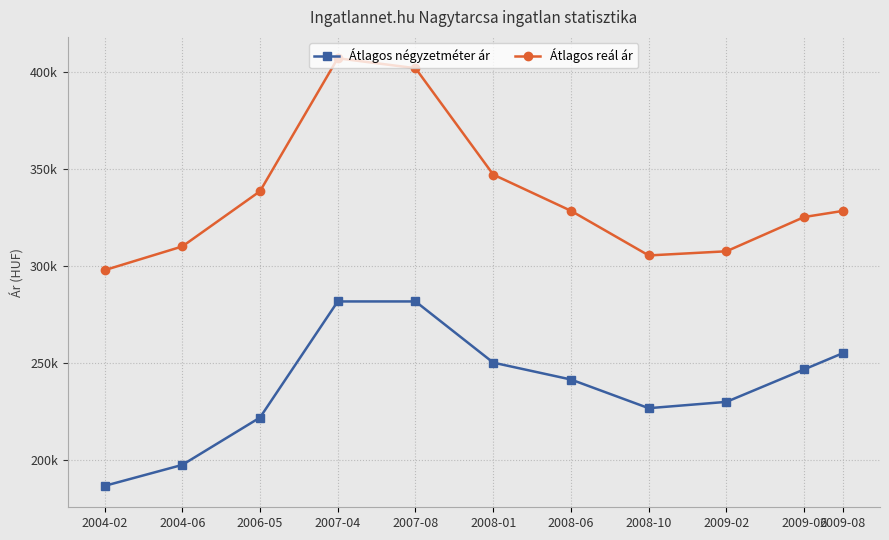

Between 2007-08 and 2009-08, which series saw the biggest shift?

Átlagos reál ár